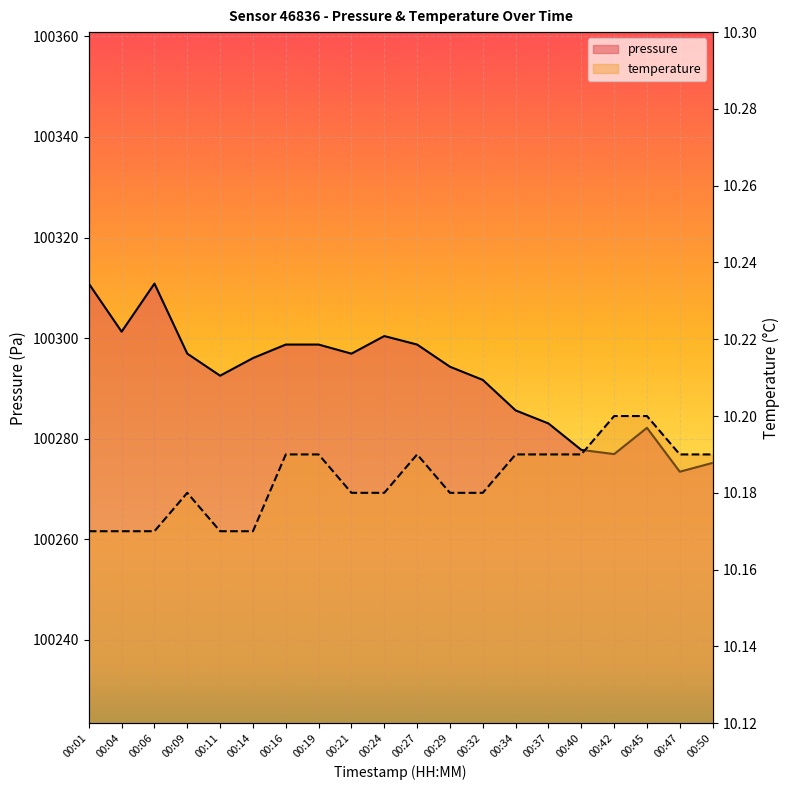

True or false: pressure and temperature intersect in this chart.

False